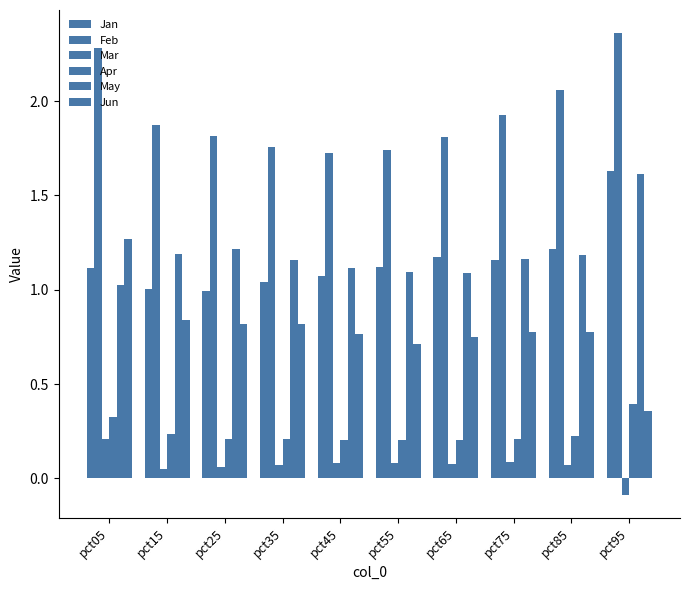

True or false: May has a value of 0.6 at pct85.

False